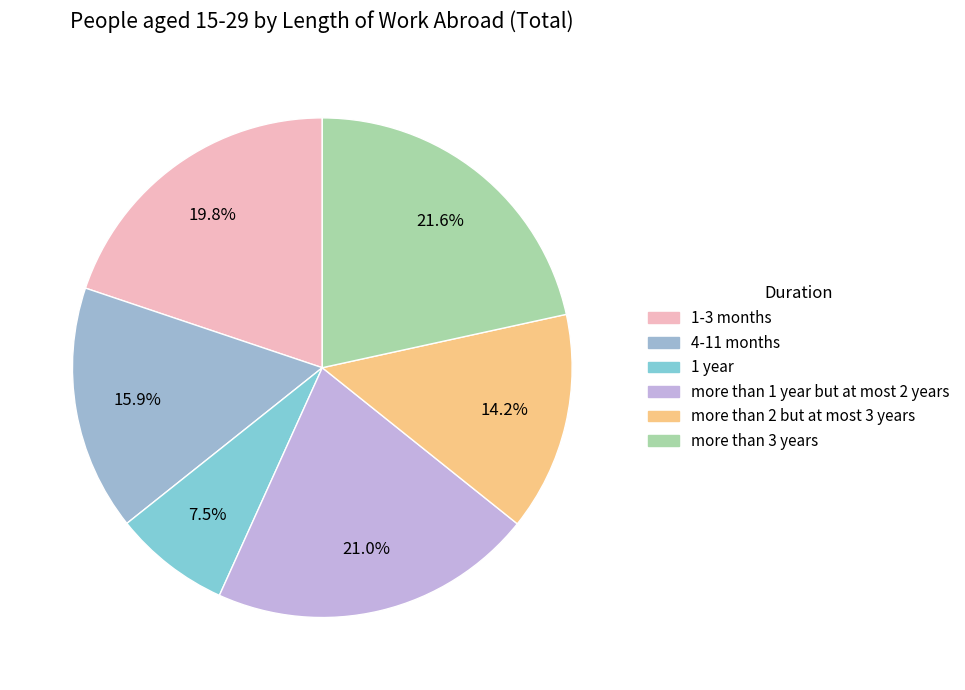

To the nearest percent, what is the difference between the largest and smallest slice percentages?

14%